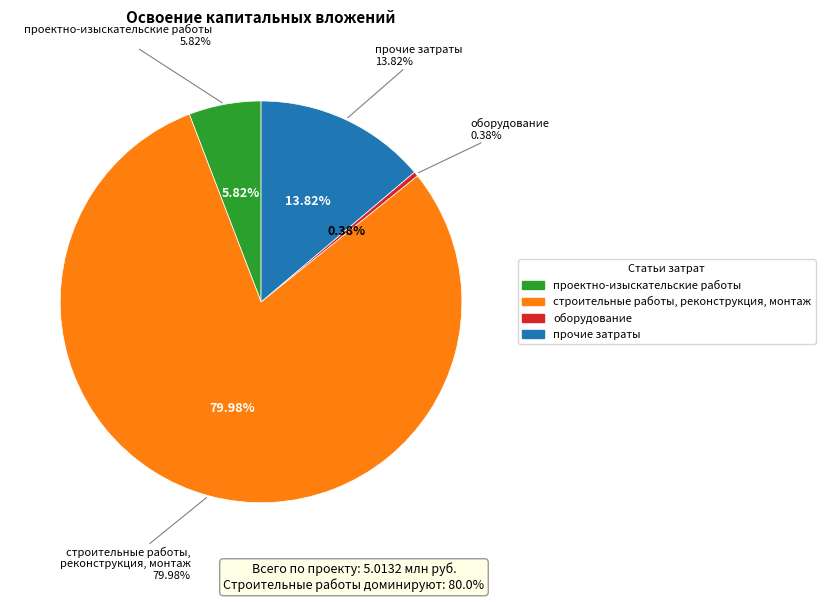

Rank the categories by value from lowest to highest.

оборудование, проектно-изыскательские работы, прочие затраты, строительные работы, реконструкция, монтаж